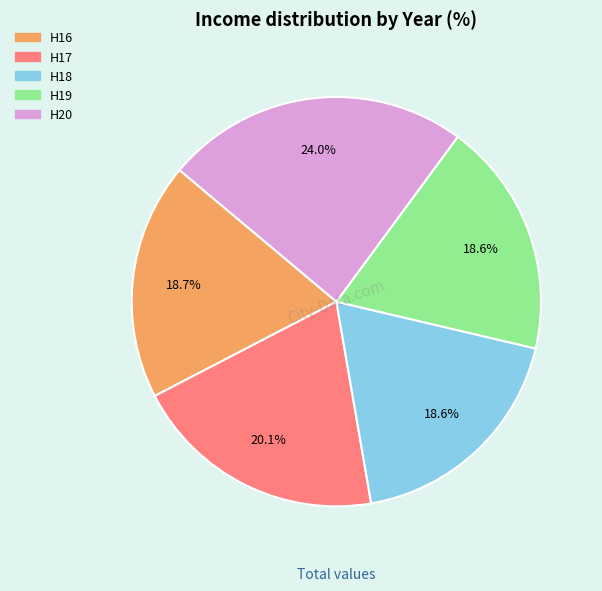

Is it true that H19 is 26% of the pie?

False